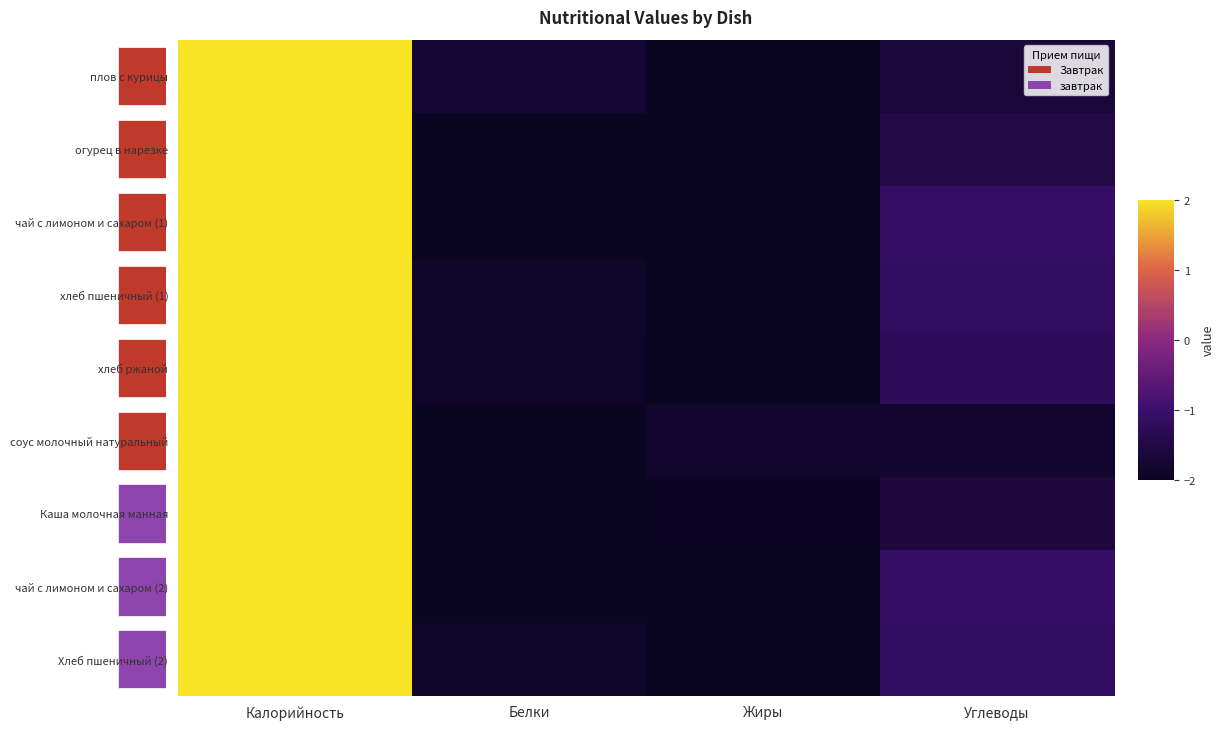

Read the плов с курицы value at Белки.

-1.8